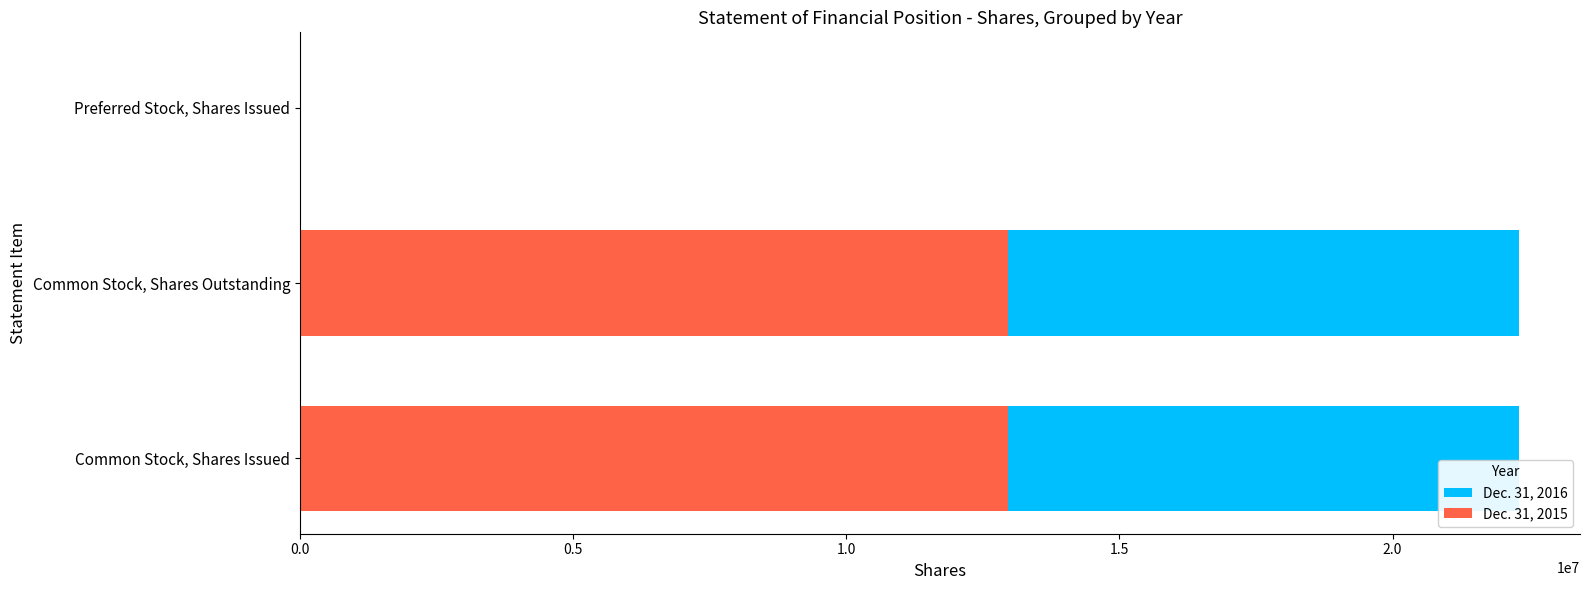

Are the bars horizontal?

Yes